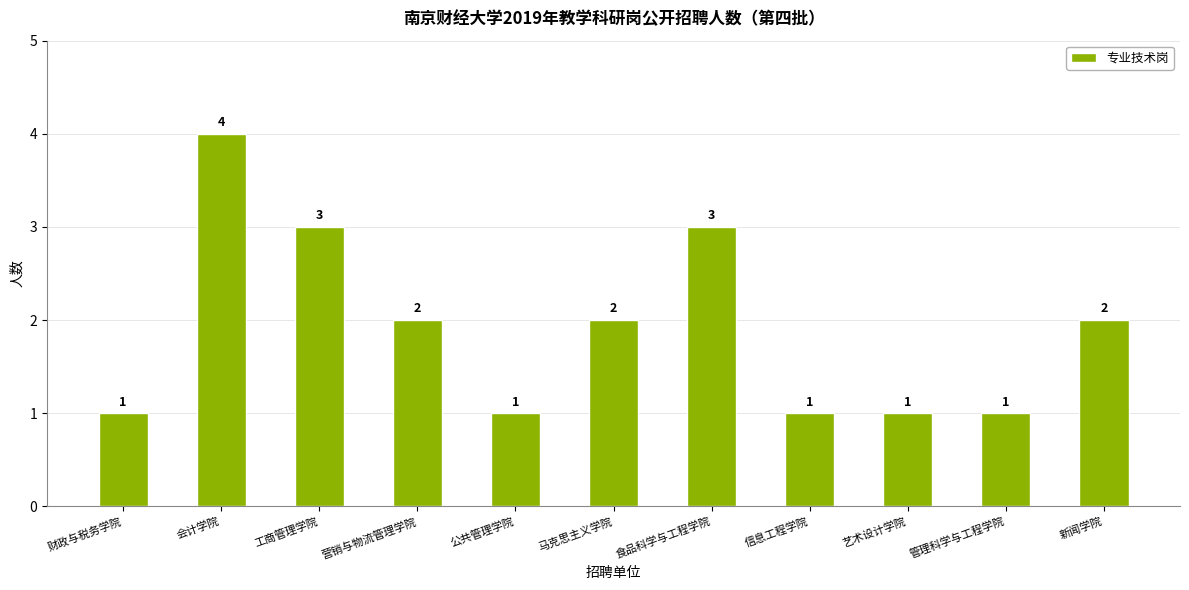

What is the label of the 9th bar from the right?

工商管理学院